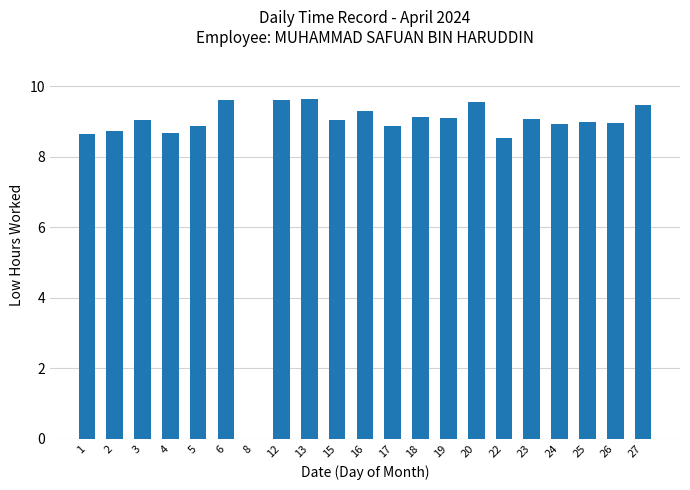

How many values are above zero?

20